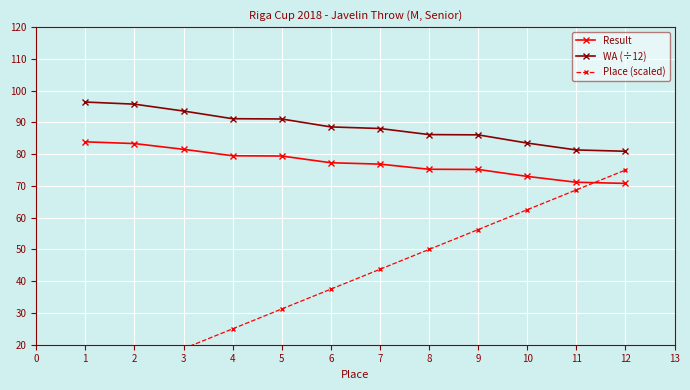

What is the lowest value of the WA (÷12) series?

80.9